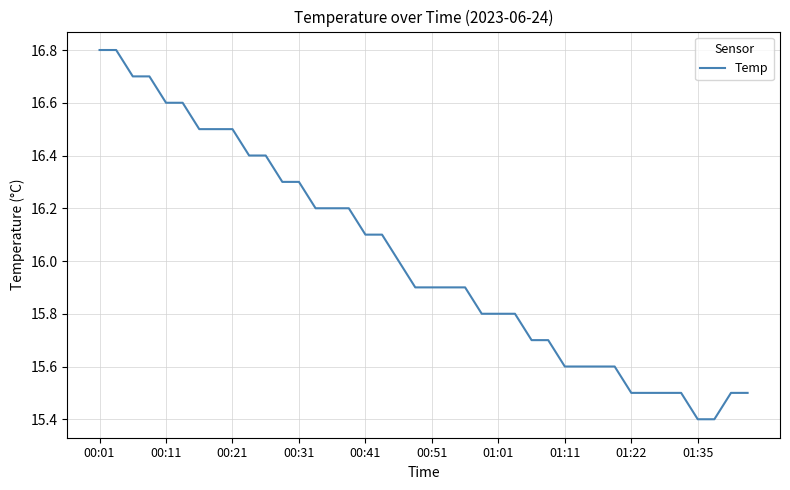

What is the smallest value displayed?

15.4